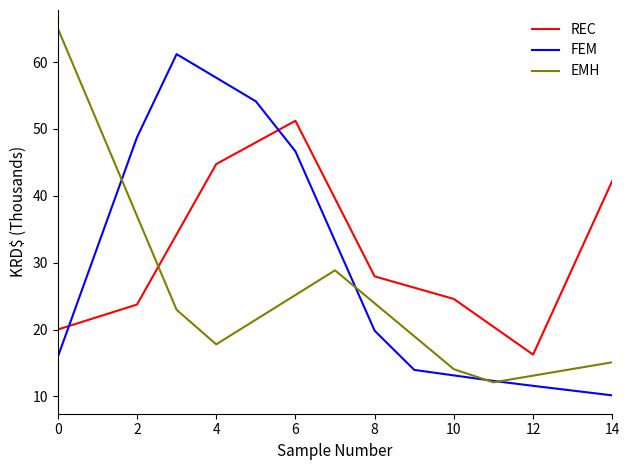

What is the difference between the maximum and minimum values in the EMH series?

52.9